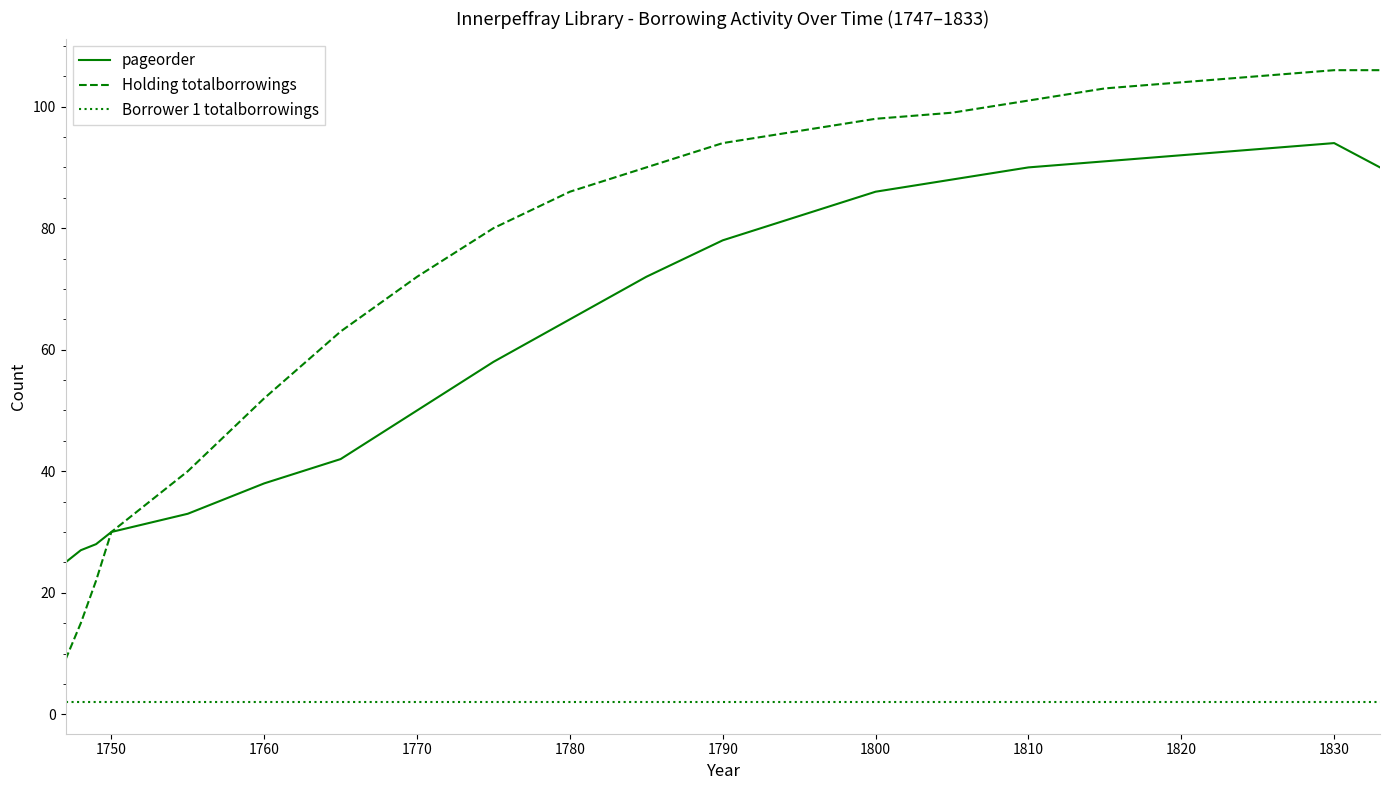

List the series in order of their peak value, highest first.

Holding totalborrowings, pageorder, Borrower 1 totalborrowings